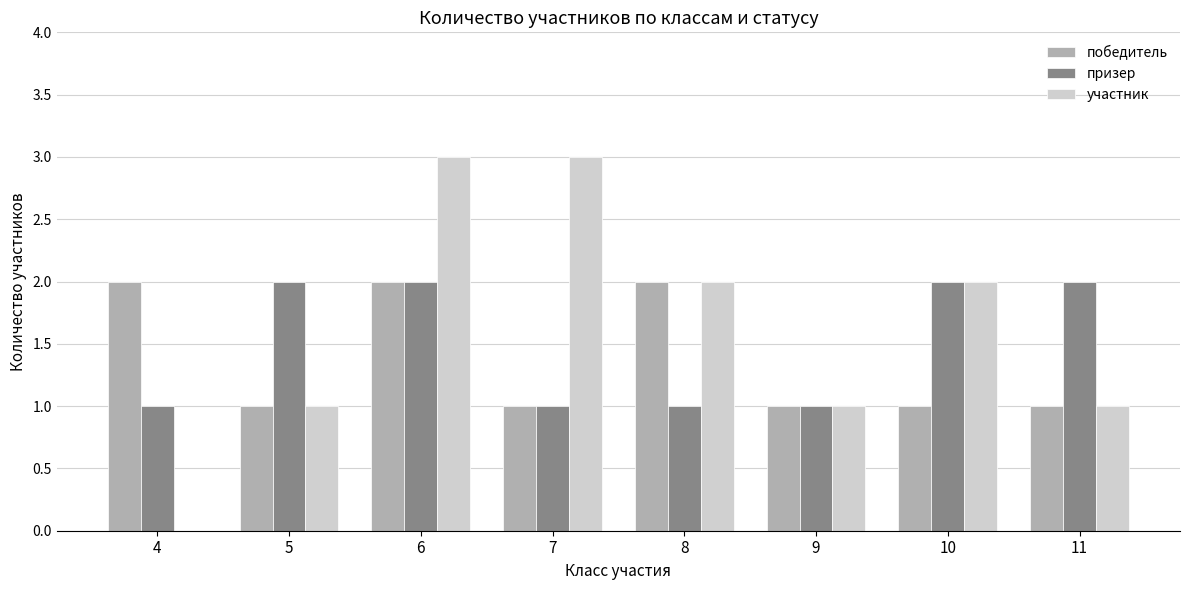

What are all the series names shown in the legend?

победитель, призер, участник